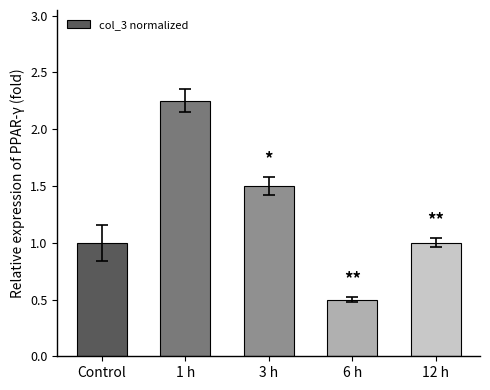

True or false: the data shows 3.7 at 1 h.

False